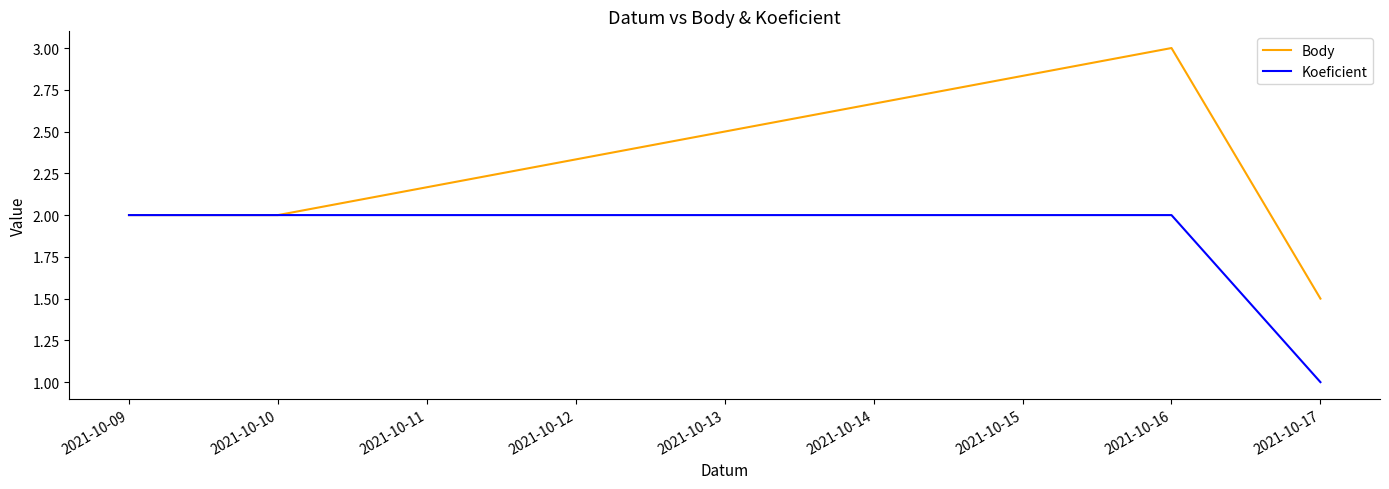

What is the total value across all series at 2021-10-09?

4.0